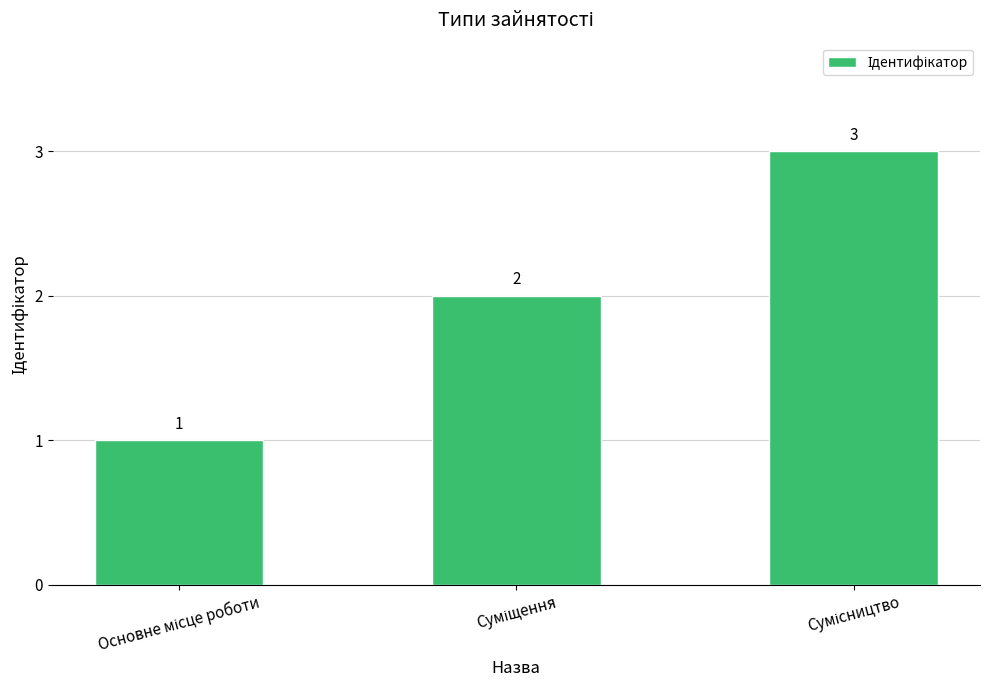

Count the values in the range 1 to 3.

3